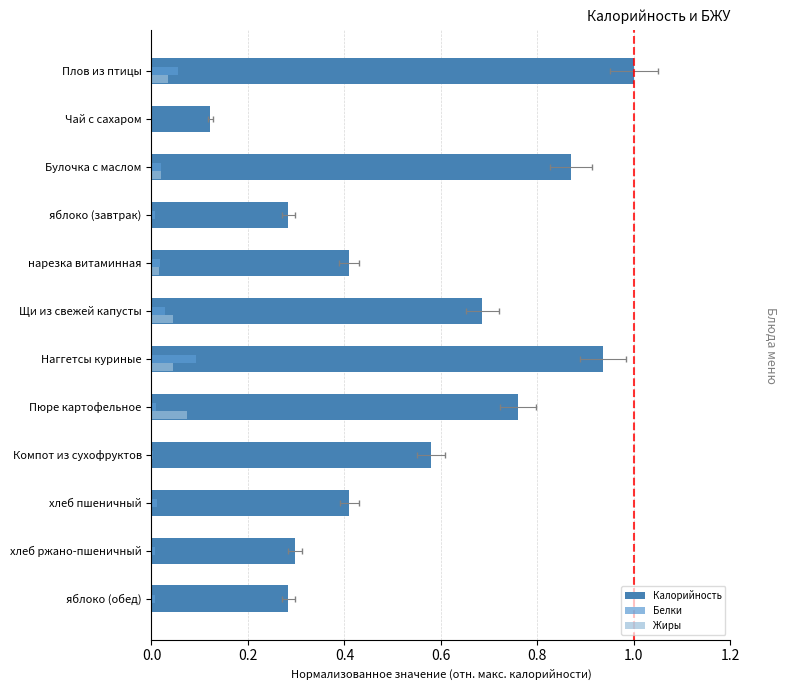

At how many categories does at least one series exceed 0?

12